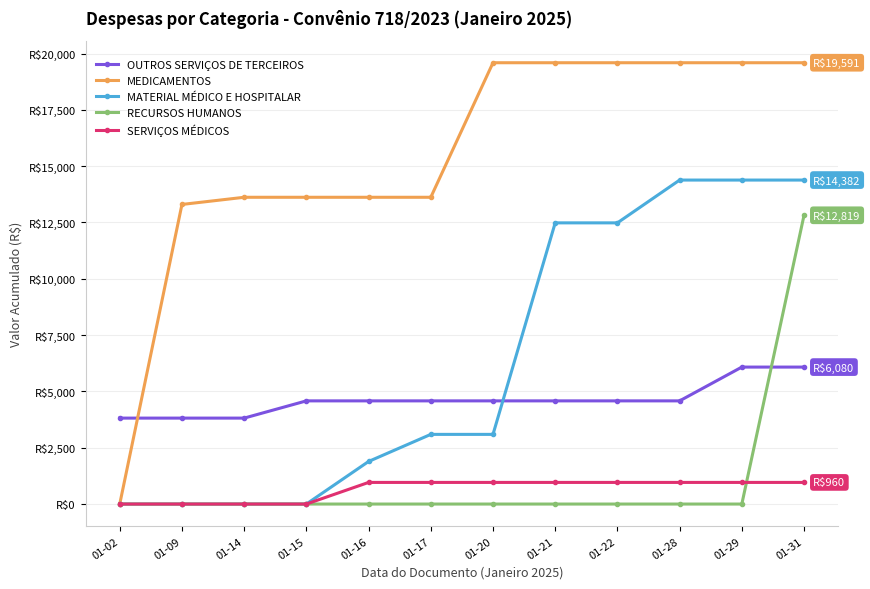

True or false: OUTROS SERVIÇOS DE TERCEIROS has a value of 6080.2 at 01-31.

True